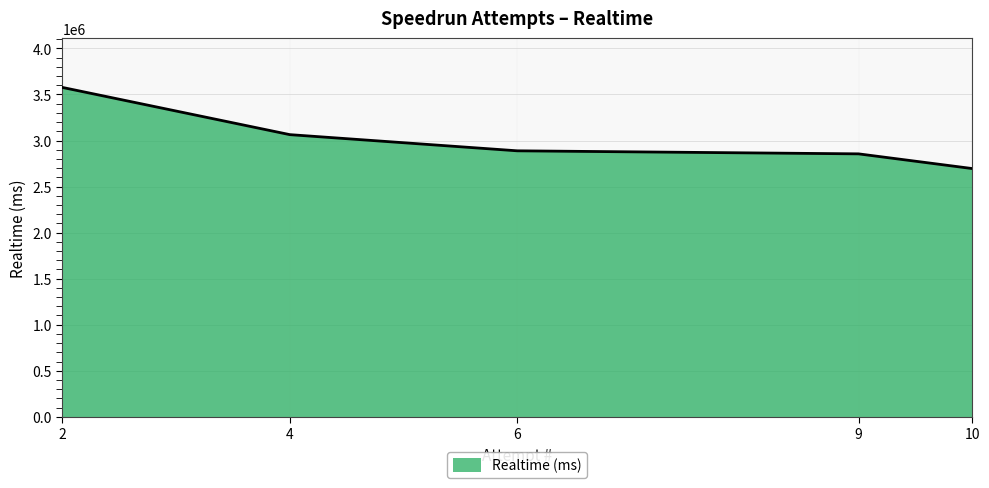

Does the chart display data point markers on the line(s)?

No